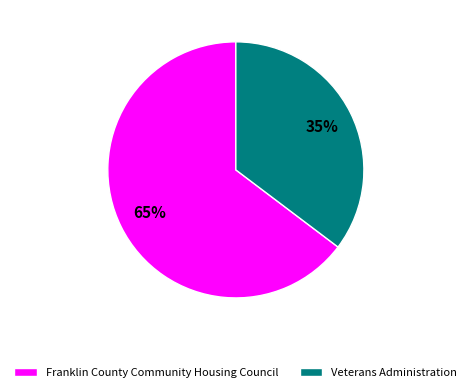

What is the largest slice in the pie chart?

Franklin County Community Housing Council